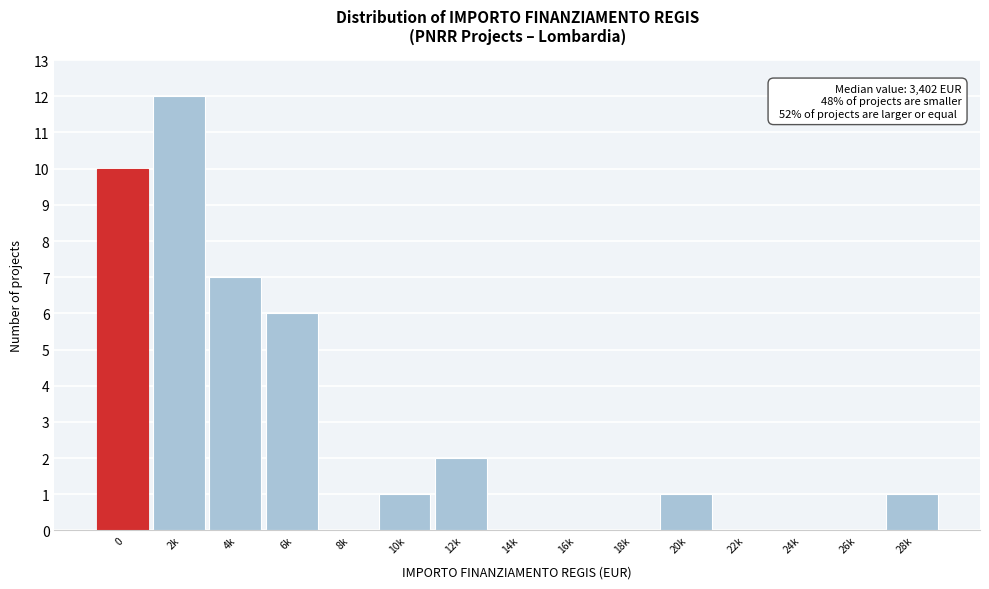

Reading left to right, transcribe all the data shown in this chart.

0=10	2k=12	4k=7	6k=6	8k=0	10k=1	12k=2	14k=0	16k=0	18k=0	20k=1	22k=0	24k=0	26k=0	28k=1